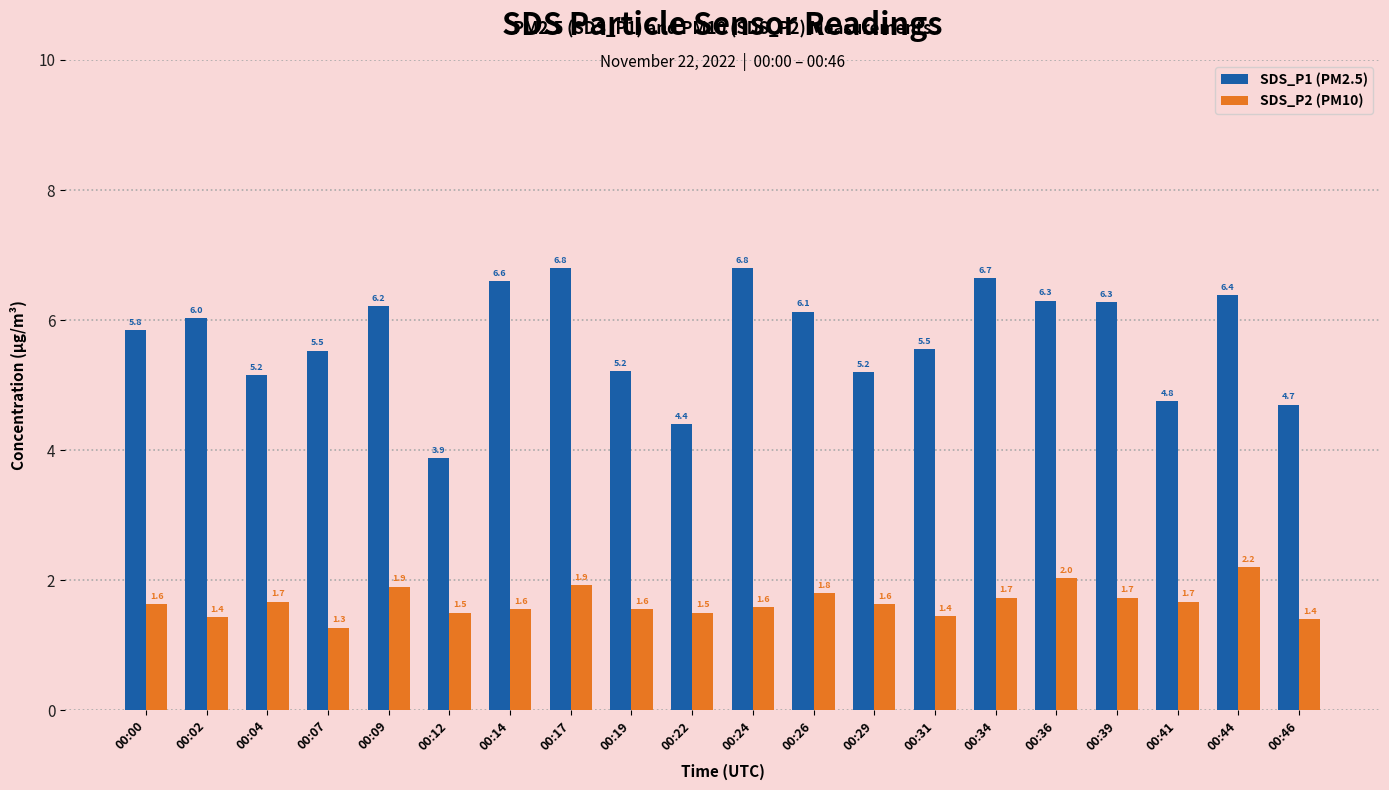

Which series has the largest total across all categories?

SDS_P1 (PM2.5)